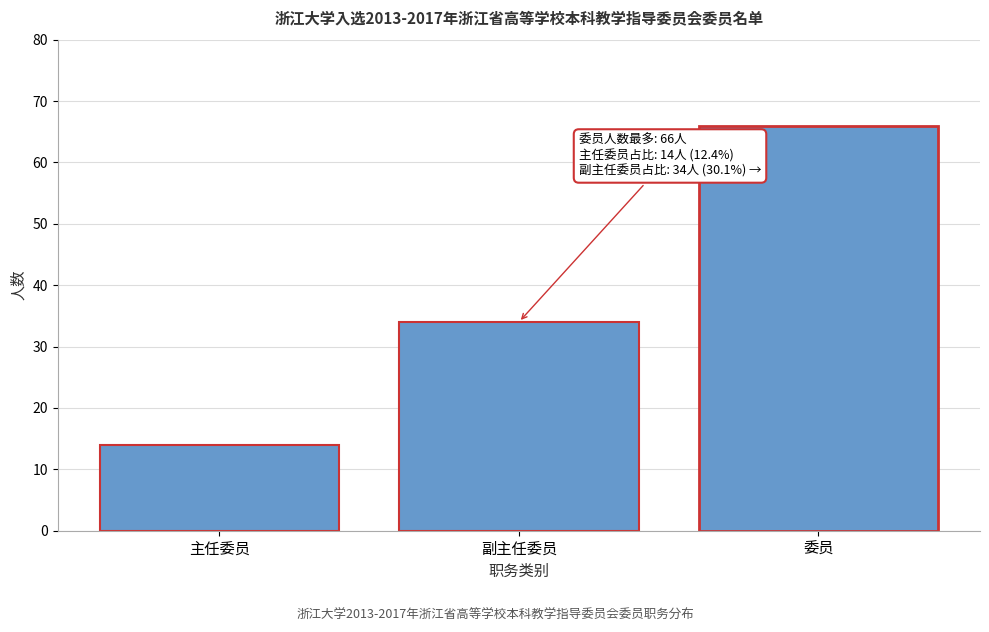

Reading right to left, extract all data points from this chart.

66	34	14